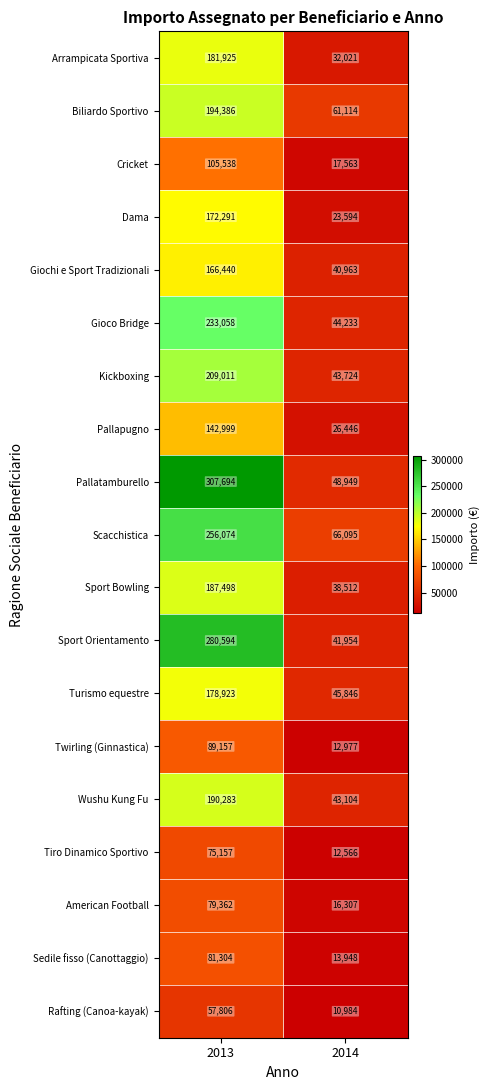

At how many categories does at least one series exceed 294714?

1